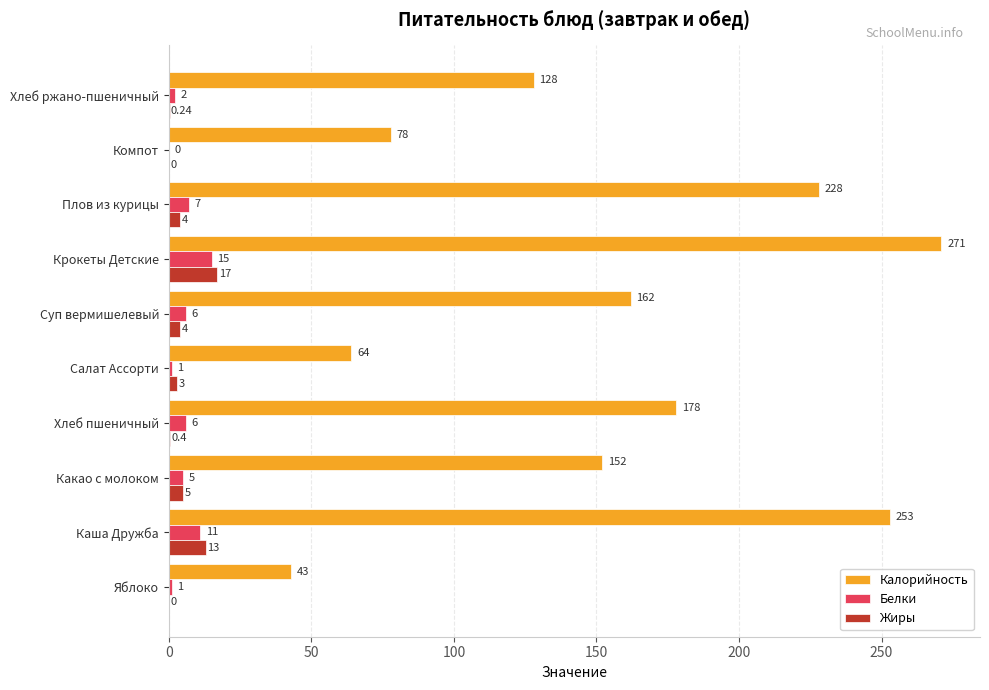

Where is Жиры nearest to the value 8?

Какао с молоком